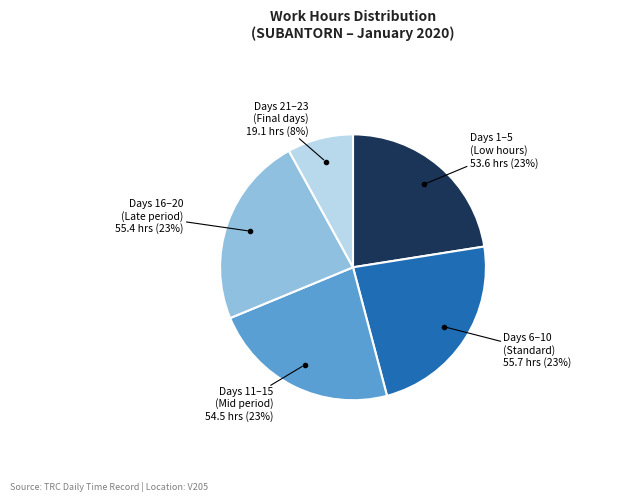

Does any single category account for the majority?

No